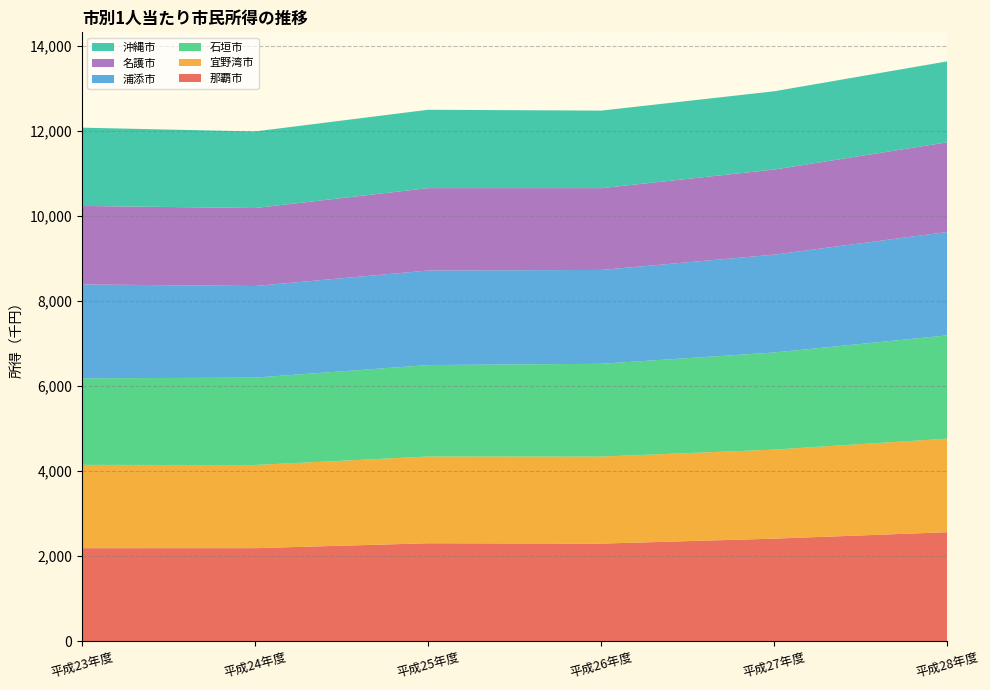

Reading left to right, extract all data points from this chart.

那覇市: 平成23年度=2186	平成24年度=2187	平成25年度=2302	平成26年度=2294	平成27年度=2411	平成28年度=2562
宜野湾市: 平成23年度=1959	平成24年度=1956	平成25年度=2040	平成26年度=2046	平成27年度=2094	平成28年度=2201
石垣市: 平成23年度=2036	平成24年度=2055	平成25年度=2151	平成26年度=2183	平成27年度=2284	平成28年度=2429
浦添市: 平成23年度=2208	平成24年度=2154	平成25年度=2223	平成26年度=2207	平成27年度=2301	平成28年度=2431
名護市: 平成23年度=1846	平成24年度=1834	平成25年度=1938	平成26年度=1923	平成27年度=2001	平成28年度=2109
沖縄市: 平成23年度=1841	平成24年度=1801	平成25年度=1843	平成26年度=1824	平成27年度=1841	平成28年度=1904